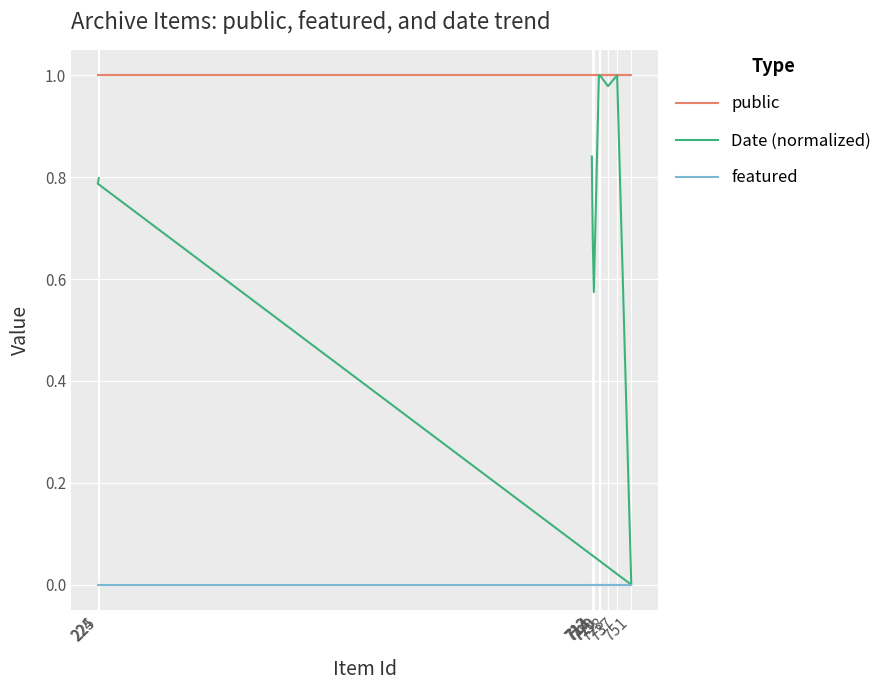

True or false: Date (normalized) and featured intersect in this chart.

False